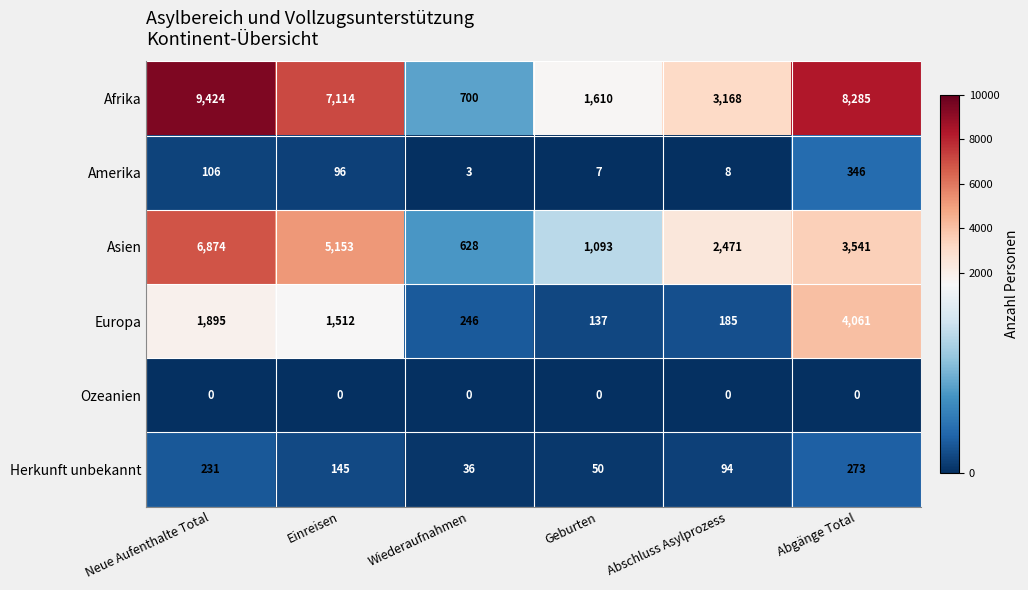

What is the sum of the Afrika values at Geburten and Abschluss Asylprozess?

4778